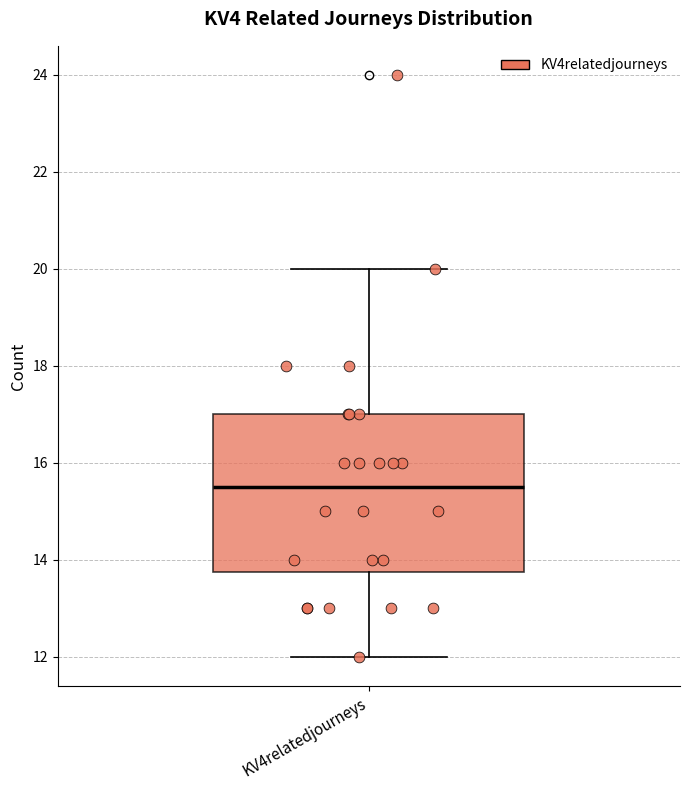

Where does the upper whisker of the box for KV4relatedjourneys end on the y-axis? The values are not printed on the chart, so give them approximately, as read against the axis.

20.0